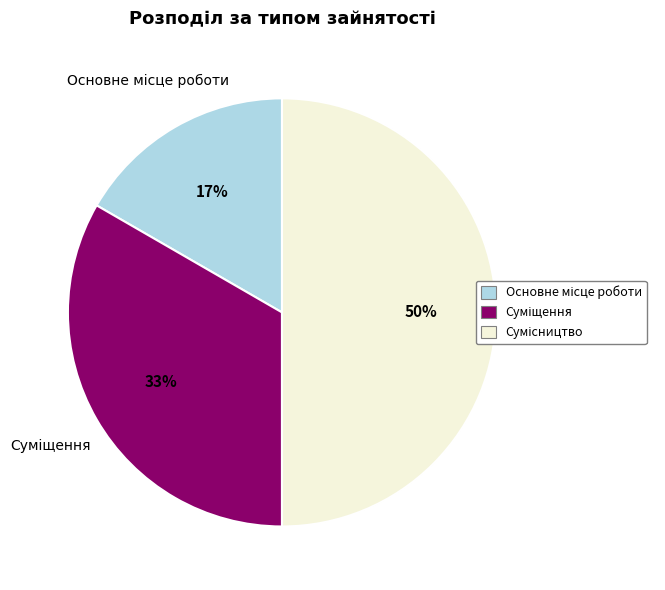

To the nearest percent, what is the average slice percentage?

33%